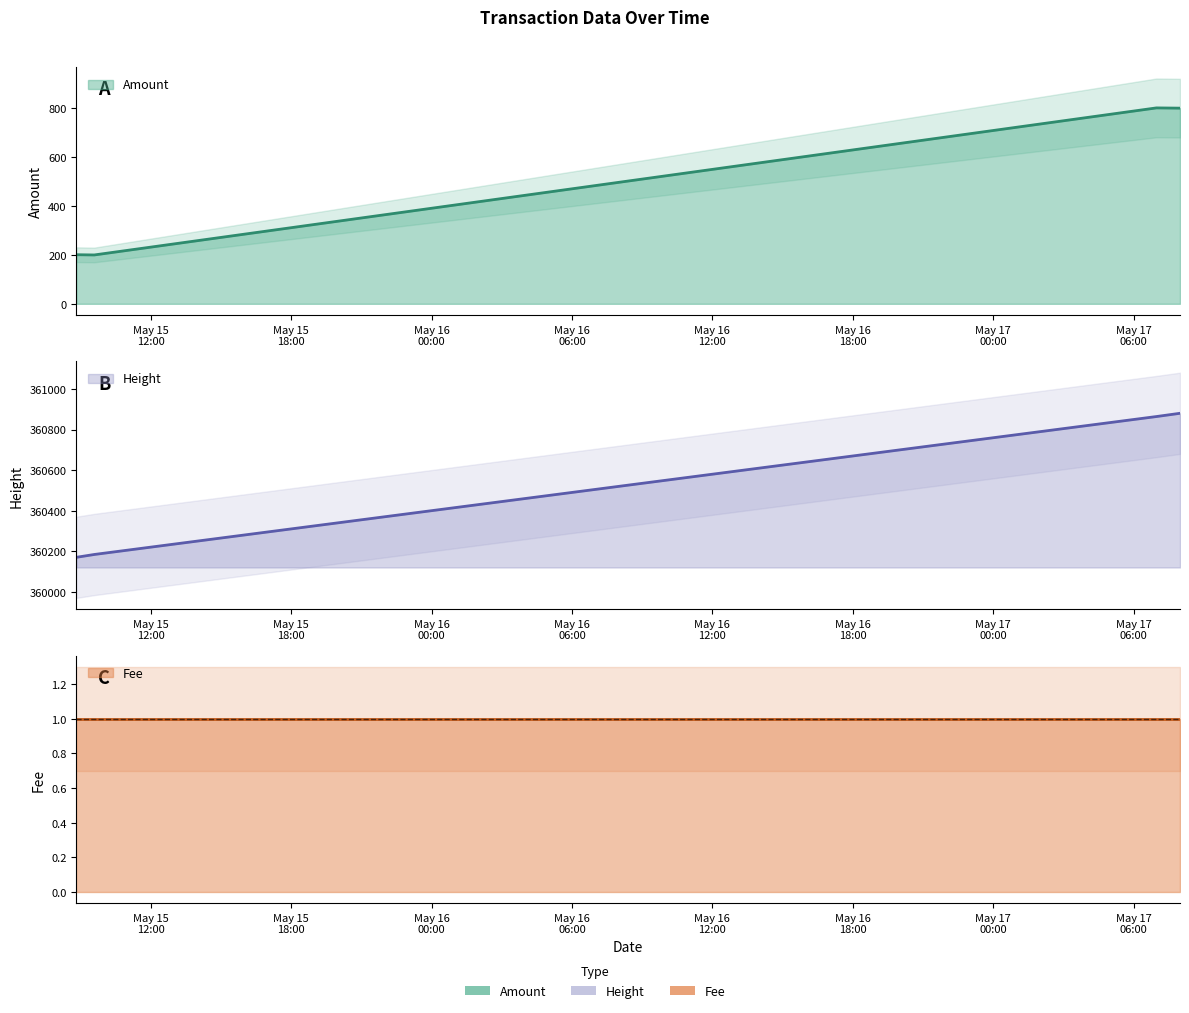

How many data points does each series have?

4